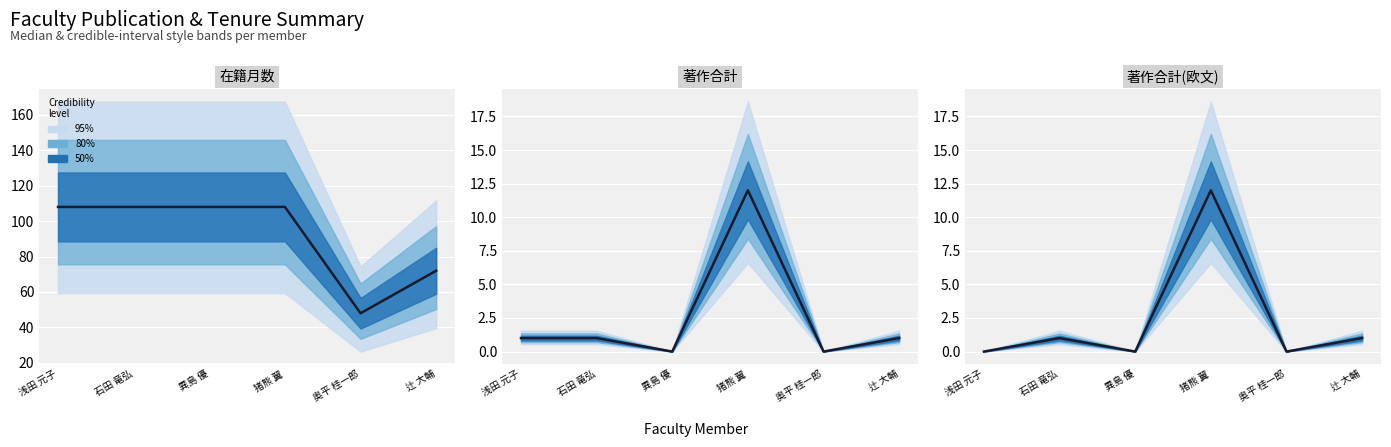

True or false: 著作合計(欧文) and 在籍月数 intersect in this chart.

False